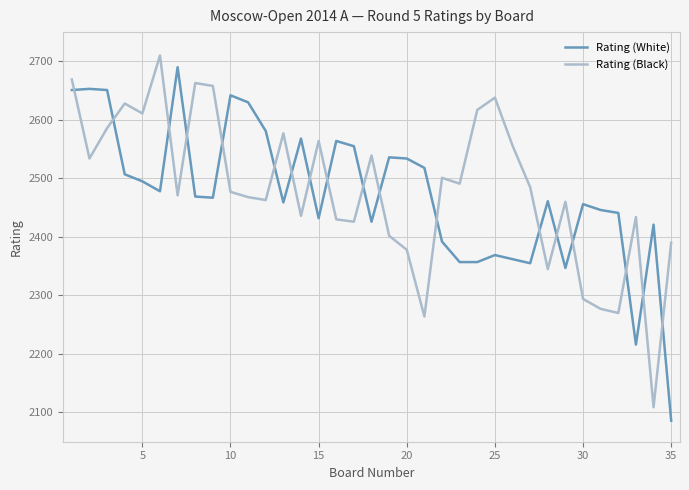

What is the difference between the maximum and minimum values in the Rating (Black) series?

601